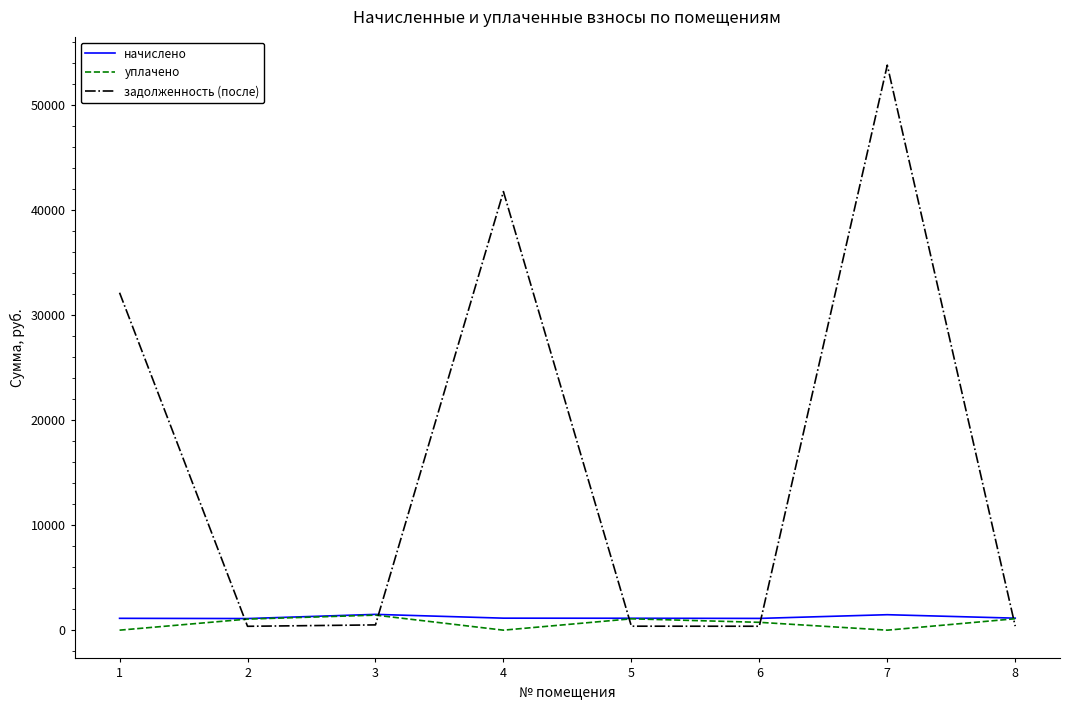

How many times do начислено and задолженность (после) cross each other?

5